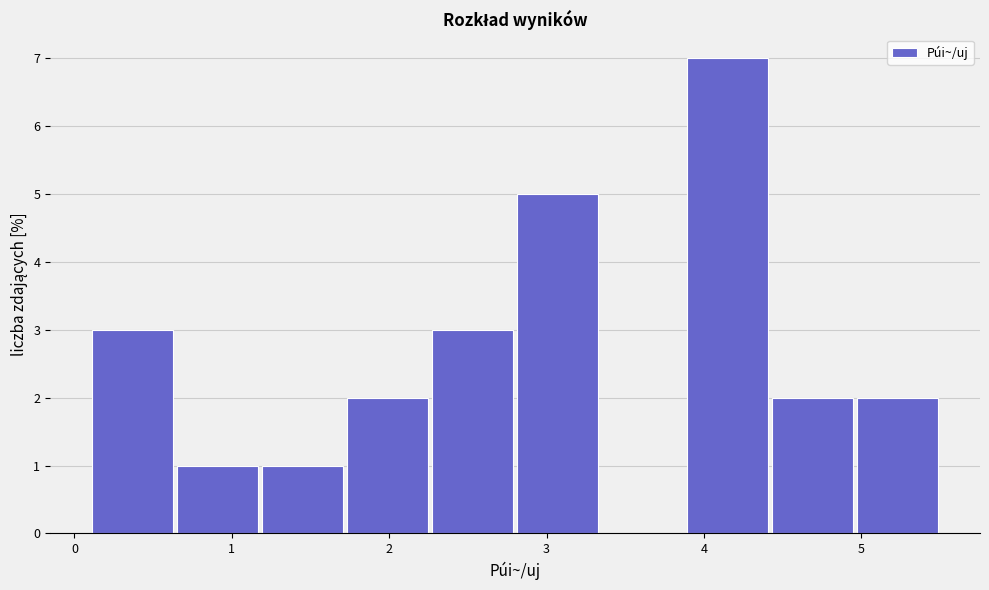

Which range on the x-axis has the tallest bar?

3.88 to 4.42